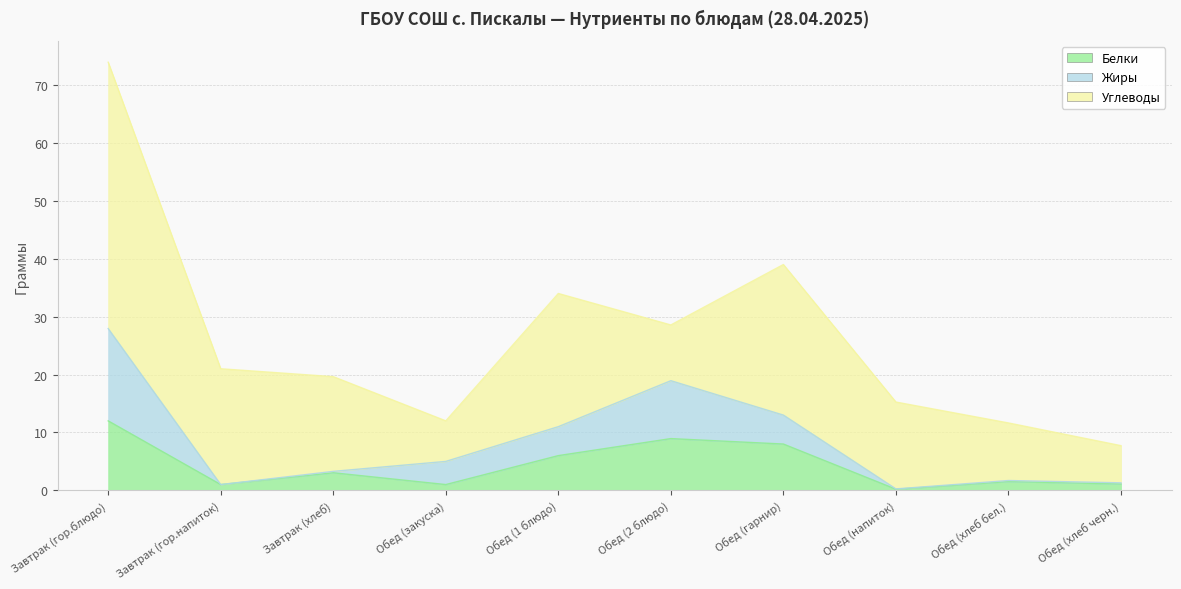

What is the value of the Жиры point at the 8th from the left?

0.3